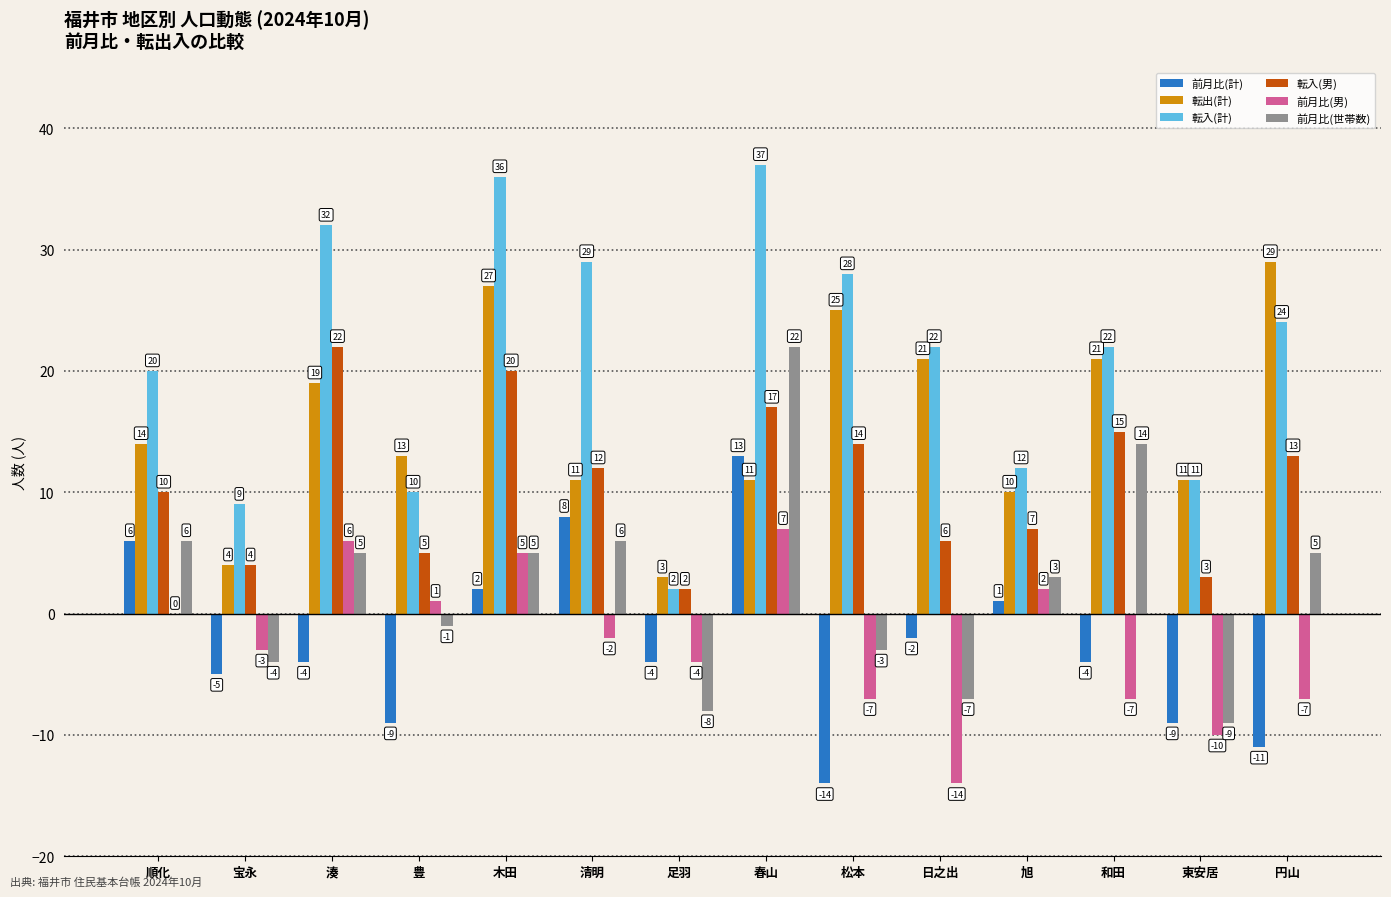

What value does the 転入(男) series have at 旭?

7